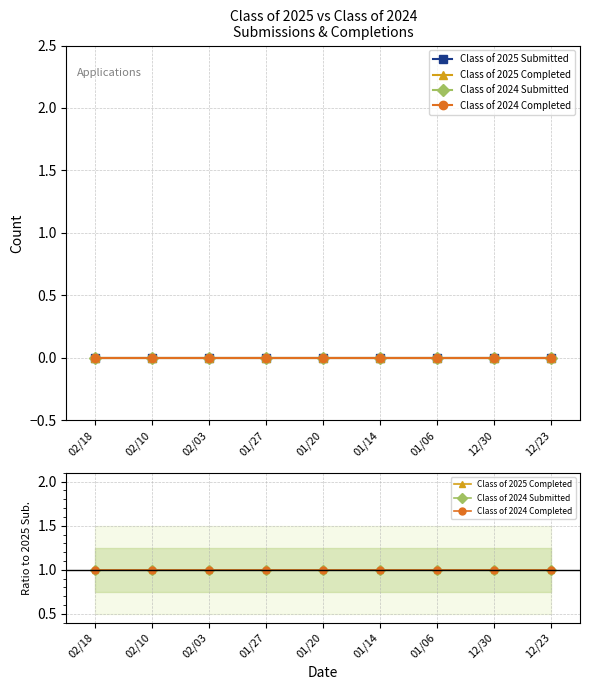

The value of Class of 2025 Completed at 02/03 is 1. True or false?

True